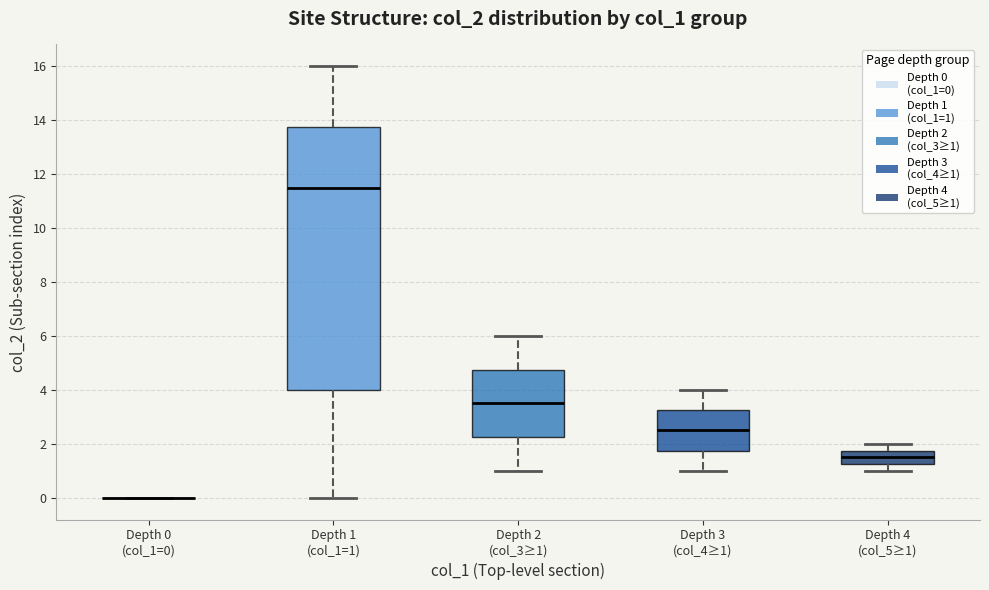

Reading left to right, transcribe this box plot: for each box, give where its median line is, the range the box spans, and where its two whiskers end, as read against the y-axis. The values are not printed on the chart, so give them approximately, as read against the axis.

Depth 0 (col_1=0): box collapsed to a line at 0.0, whiskers 0.0 to 0.0
Depth 1 (col_1=1): median 11.6, box 4.0 to 13.8, whiskers 0.0 to 16.0
Depth 2 (col_3≥1): median 3.6, box 2.2 to 4.8, whiskers 1.0 to 6.0
Depth 3 (col_4≥1): median 2.6, box 1.8 to 3.2, whiskers 1.0 to 4.0
Depth 4 (col_5≥1): median 1.6, box 1.2 to 1.8, whiskers 1.0 to 2.0